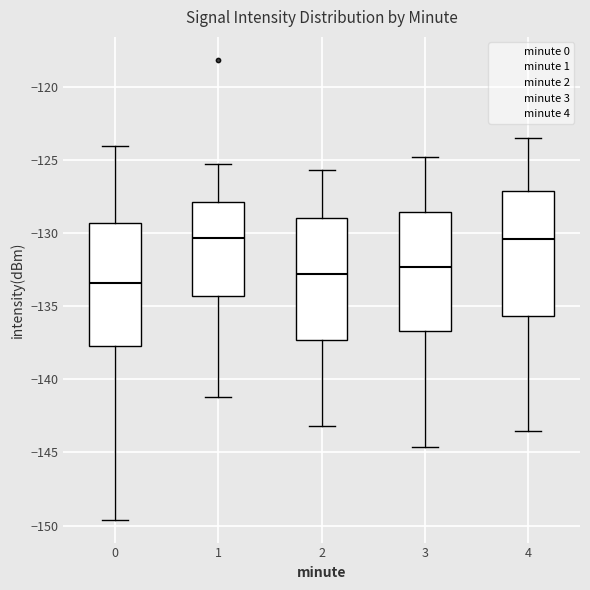

Where is the lower edge of the box at x = 3 on the y-axis? The values are not printed on the chart, so give them approximately, as read against the axis.

-136.5